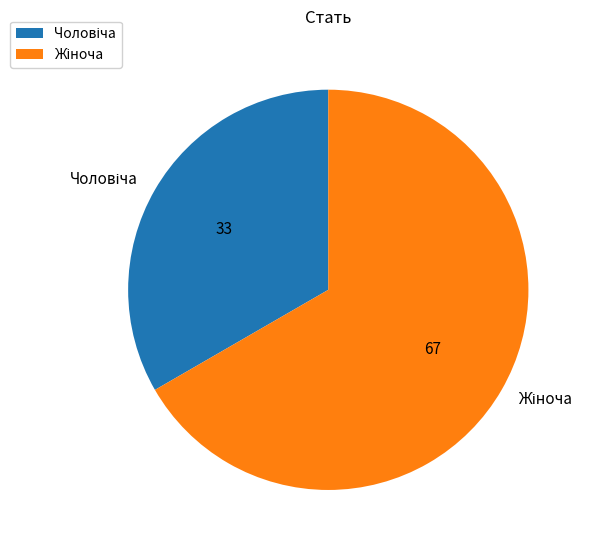

Is there a majority slice in this chart?

Yes